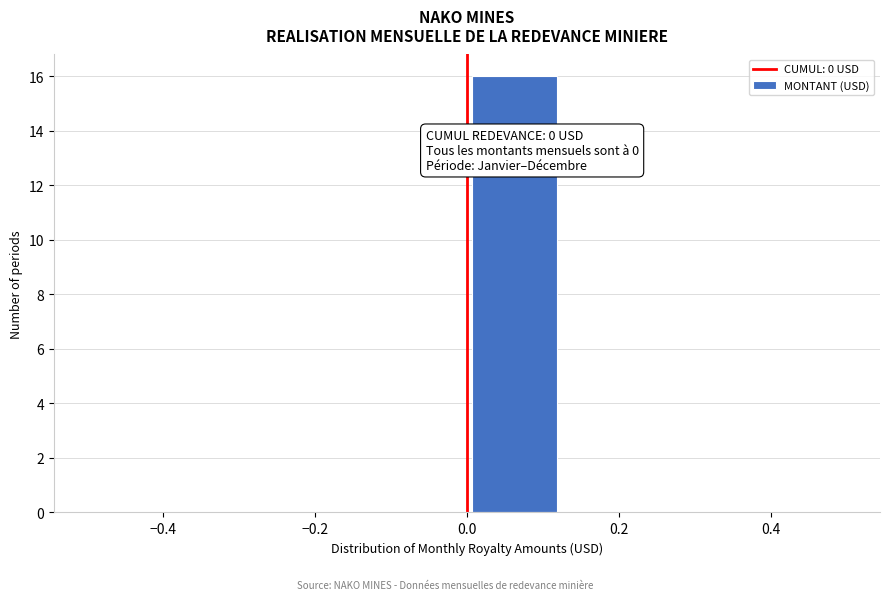

Over which range of the x-axis is the bar tallest?

0.000 to 0.125